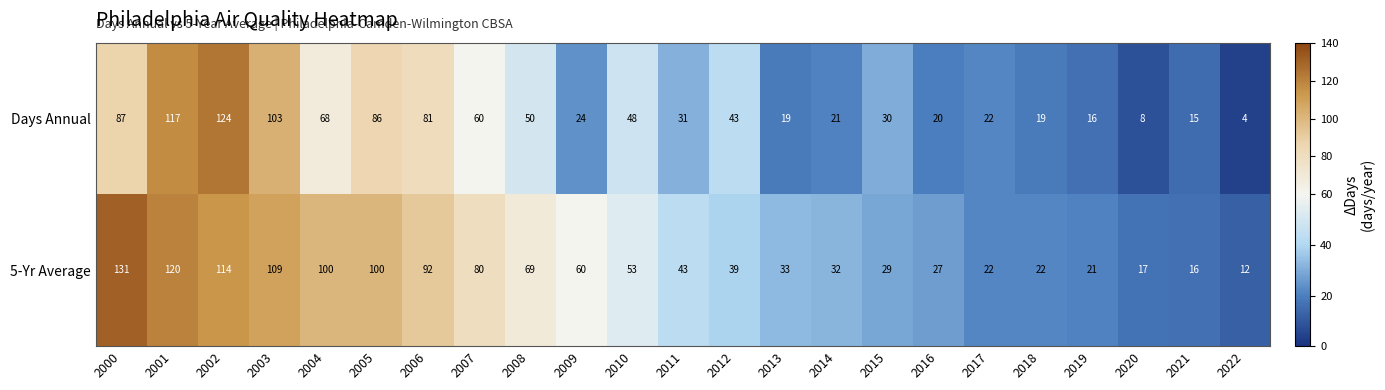

The 5-Yr Average series shows 29 at 2015. True or false?

True